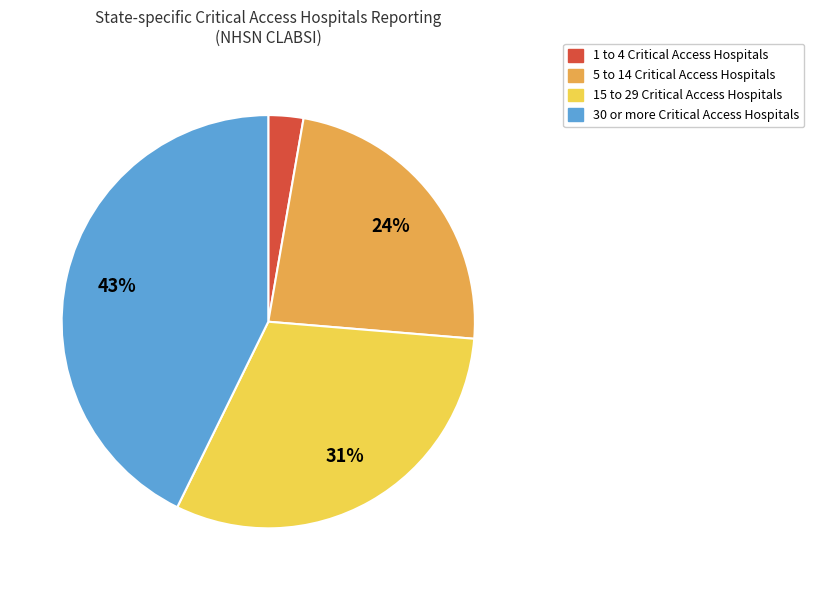

Does any single category account for the majority?

No